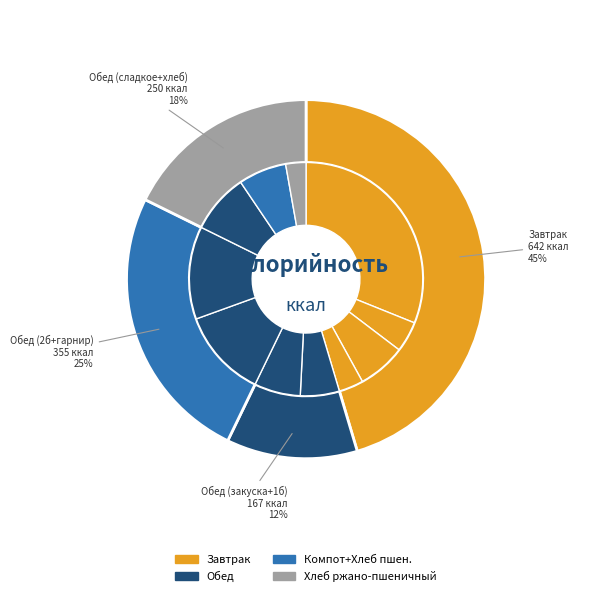

Is it true that Хлеб ржано-пшеничный is 3% of the pie?

True